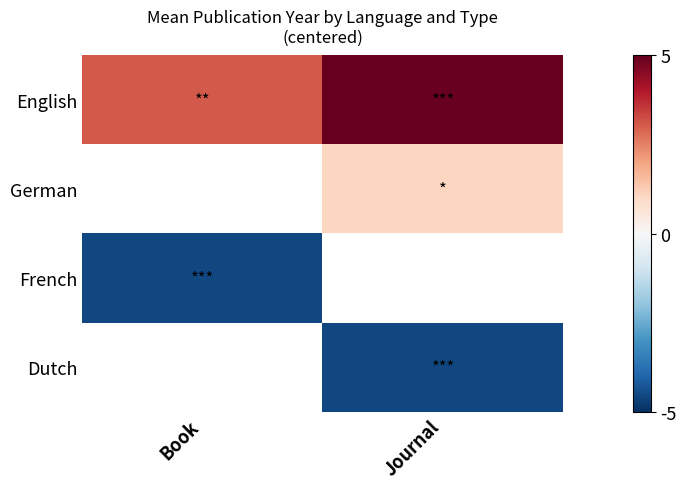

Which has a higher value, Journal or Book?

Journal